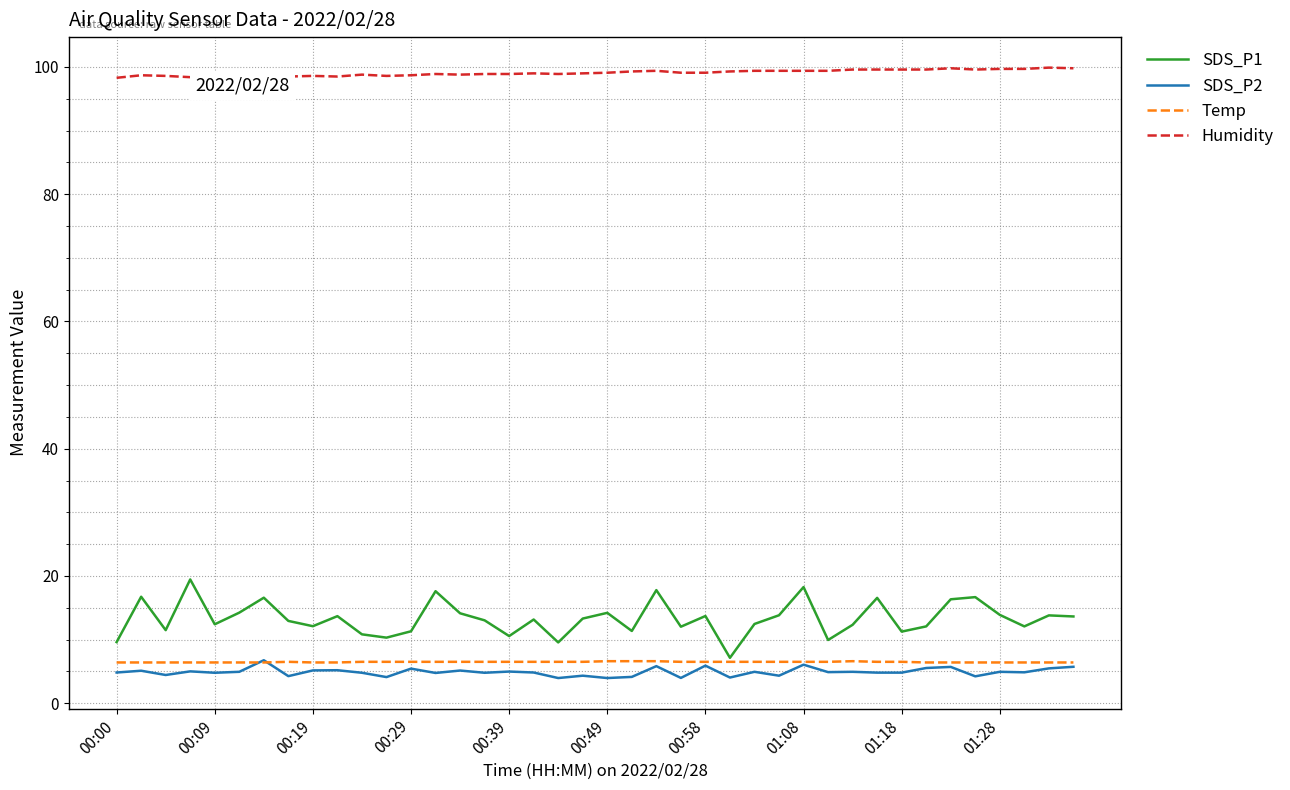

What is the maximum value for Temp?

6.6